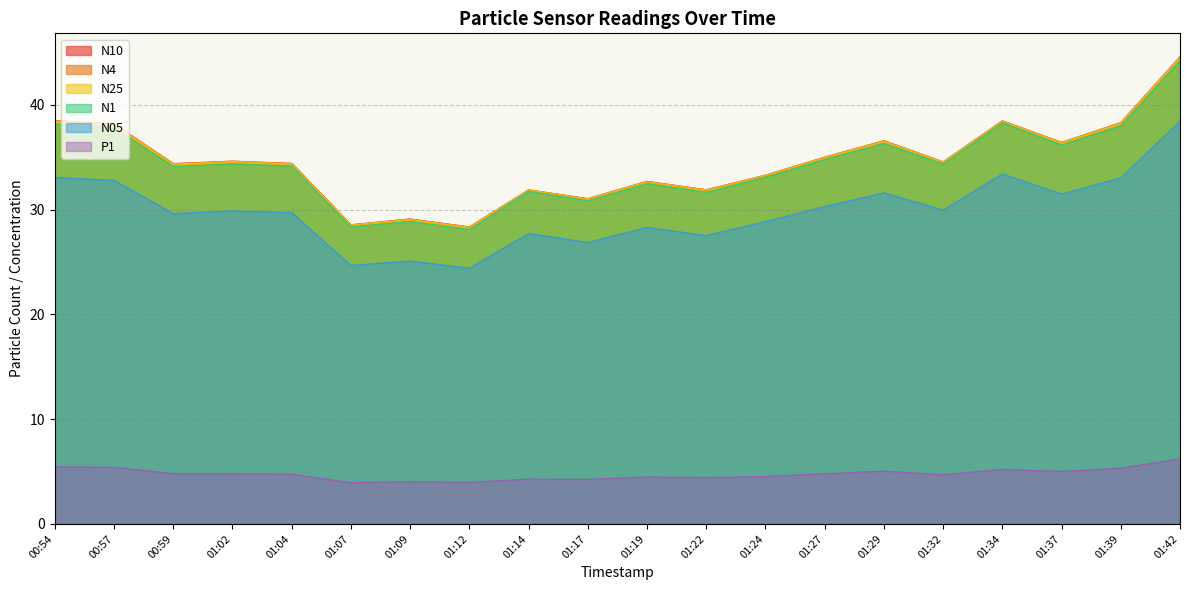

Reading left to right, transcribe all the data shown in this chart.

N10: 38.5	38.2	34.4	34.6	34.4	28.6	29.1	28.3	31.9	31.0	32.7	31.9	33.3	35.0	36.6	34.5	38.5	36.4	38.3	44.6
N4: 38.5	38.2	34.4	34.6	34.4	28.5	29.1	28.3	31.9	31.0	32.7	31.9	33.3	35.0	36.6	34.5	38.5	36.4	38.3	44.6
N25: 38.4	38.1	34.3	34.6	34.4	28.5	29.1	28.3	31.9	31.0	32.6	31.9	33.2	35.0	36.5	34.5	38.4	36.4	38.2	44.5
N1: 38.1	37.8	34.1	34.4	34.1	28.4	28.9	28.1	31.7	30.8	32.5	31.6	33.1	34.8	36.3	34.4	38.3	36.2	38.0	44.2
N05: 33.1	32.8	29.6	29.9	29.7	24.7	25.1	24.4	27.7	26.9	28.3	27.5	28.9	30.3	31.6	29.9	33.4	31.5	33.0	38.4
P1: 5.5	5.4	4.8	4.8	4.8	3.9	4.0	4.0	4.3	4.2	4.5	4.4	4.5	4.8	5.0	4.7	5.2	5.0	5.3	6.2